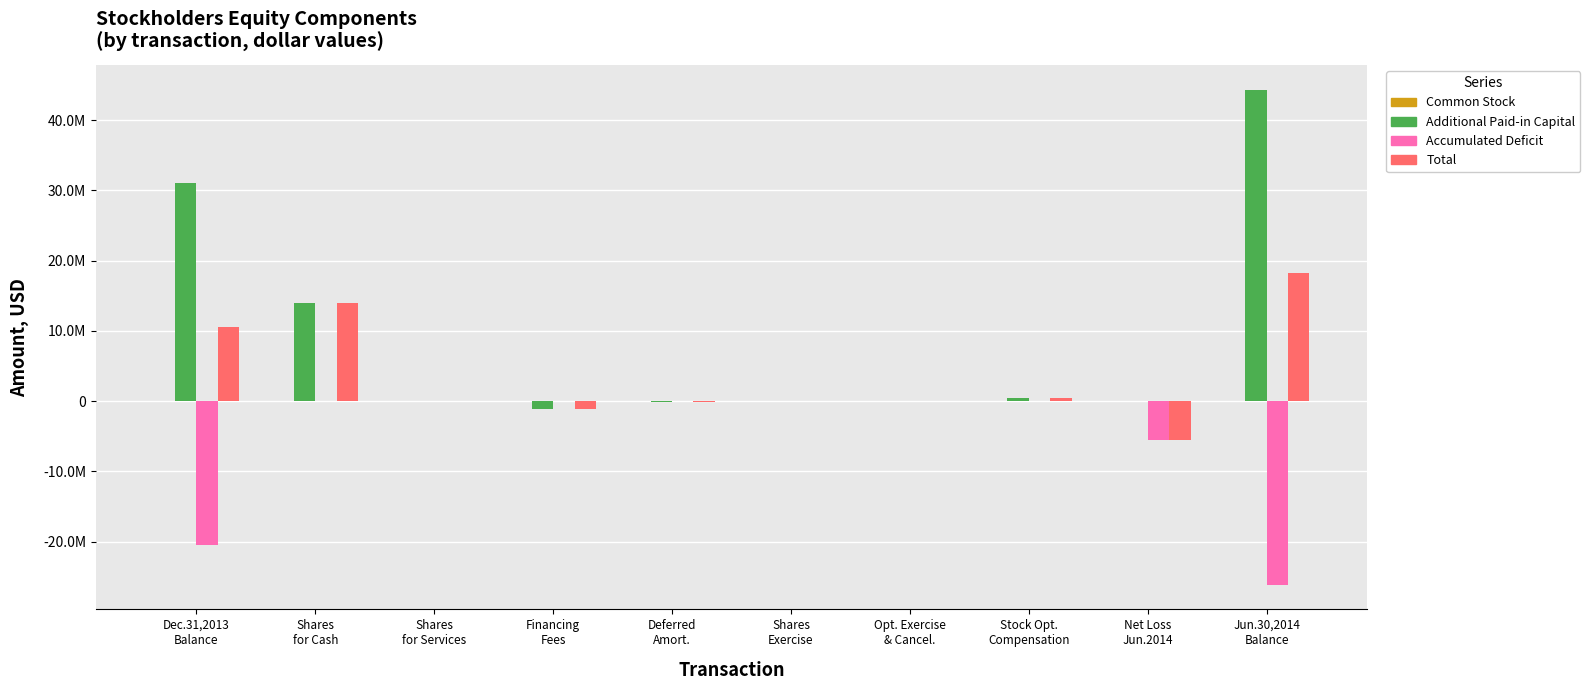

Are the bars horizontal?

No